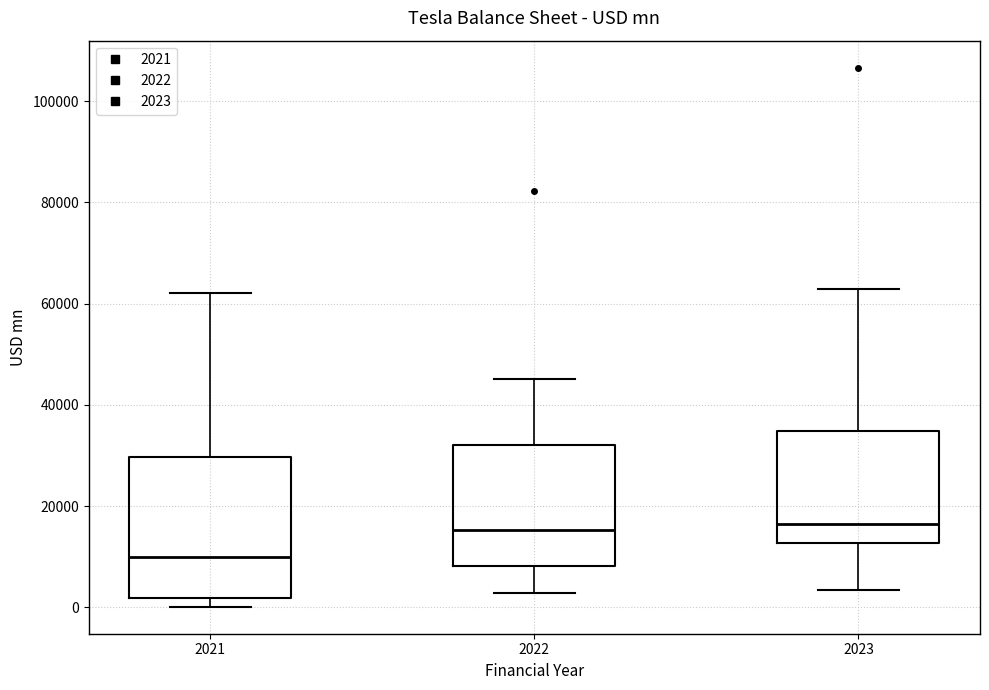

Where does the lower whisker of the box at x = 2022 end on the y-axis? The values are not printed on the chart, so give them approximately, as read against the axis.

2000